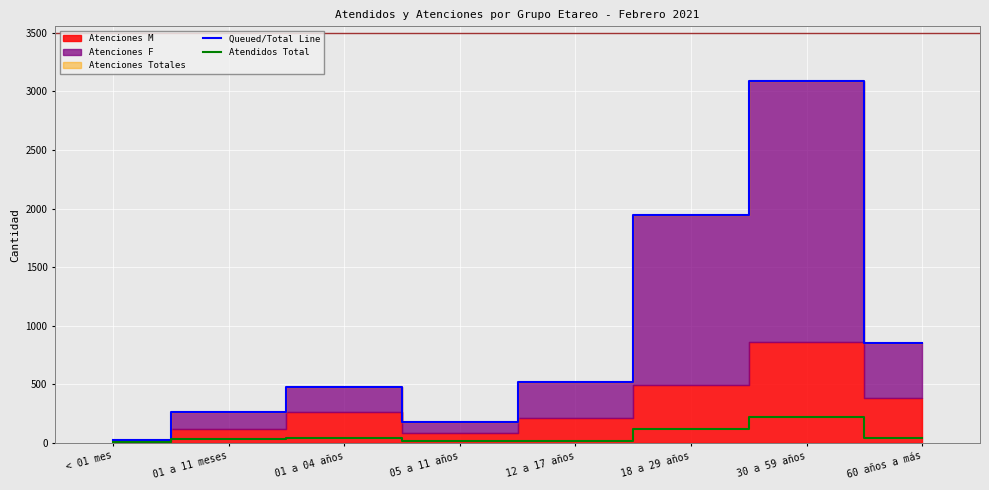

The value of Atendidos Total at 30 a 59 años is 105. True or false?

False